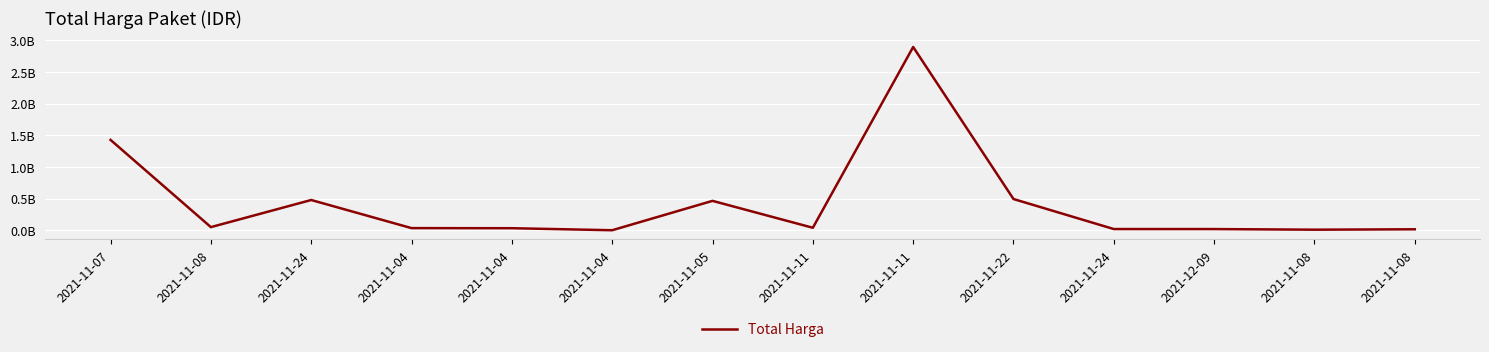

True or false: the data shows 28822845 at 2021-11-24.

False